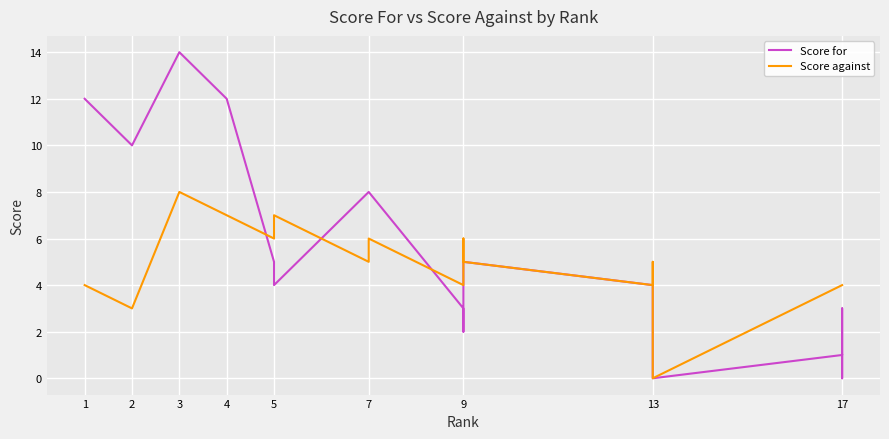

In Score against, how many points are lower than both neighbors (excluding endpoints)?

6